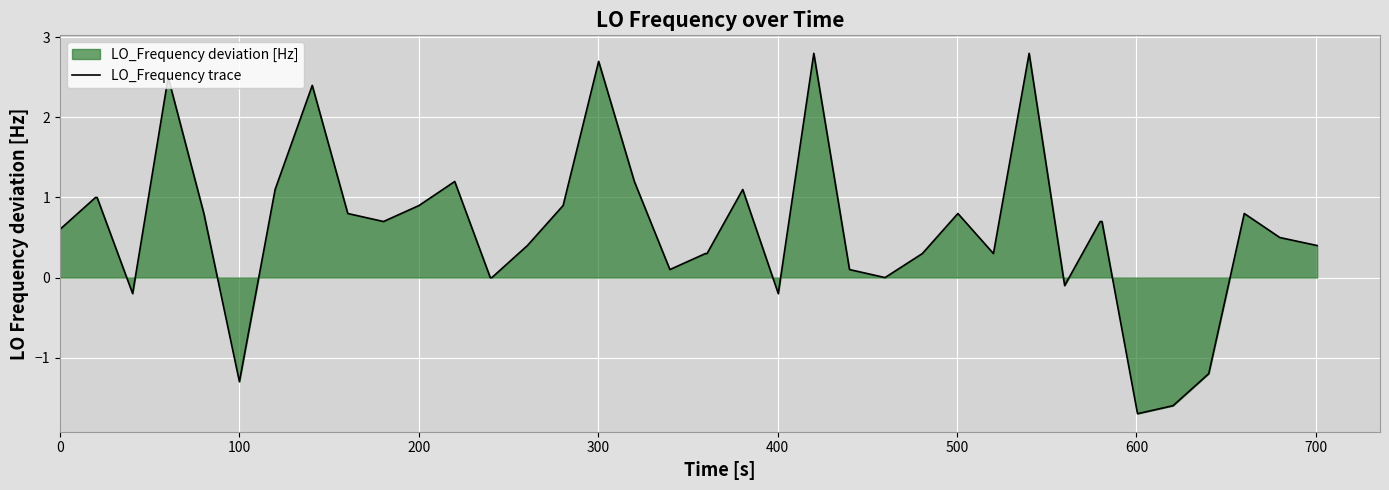

What is the smallest value displayed?

-1.7